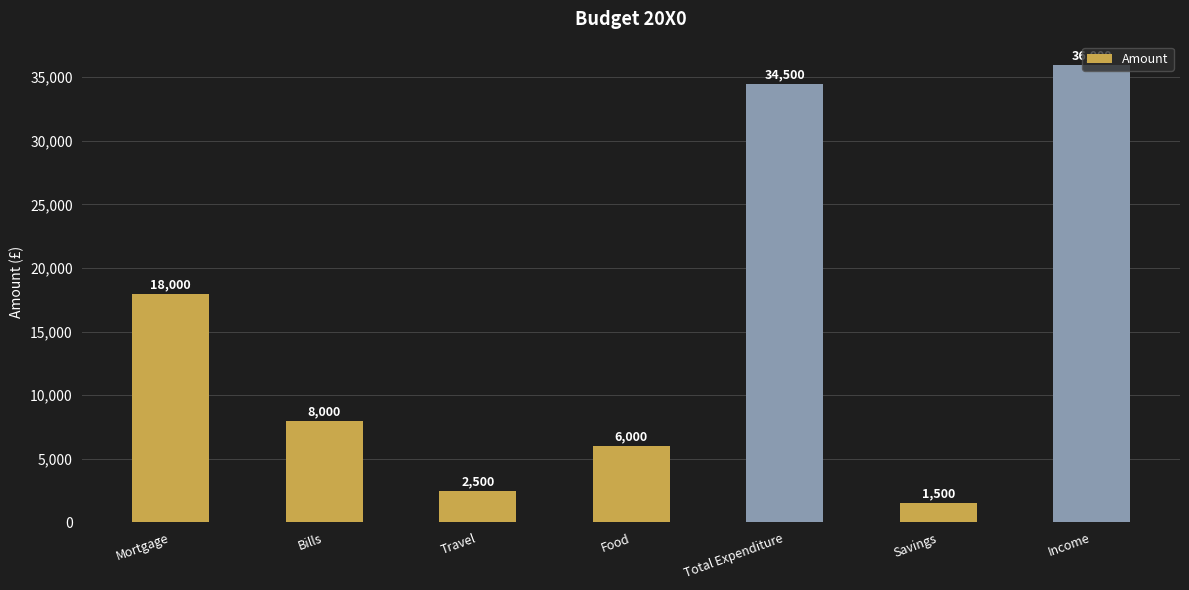

What is the difference between the values at Food and Travel?

3500